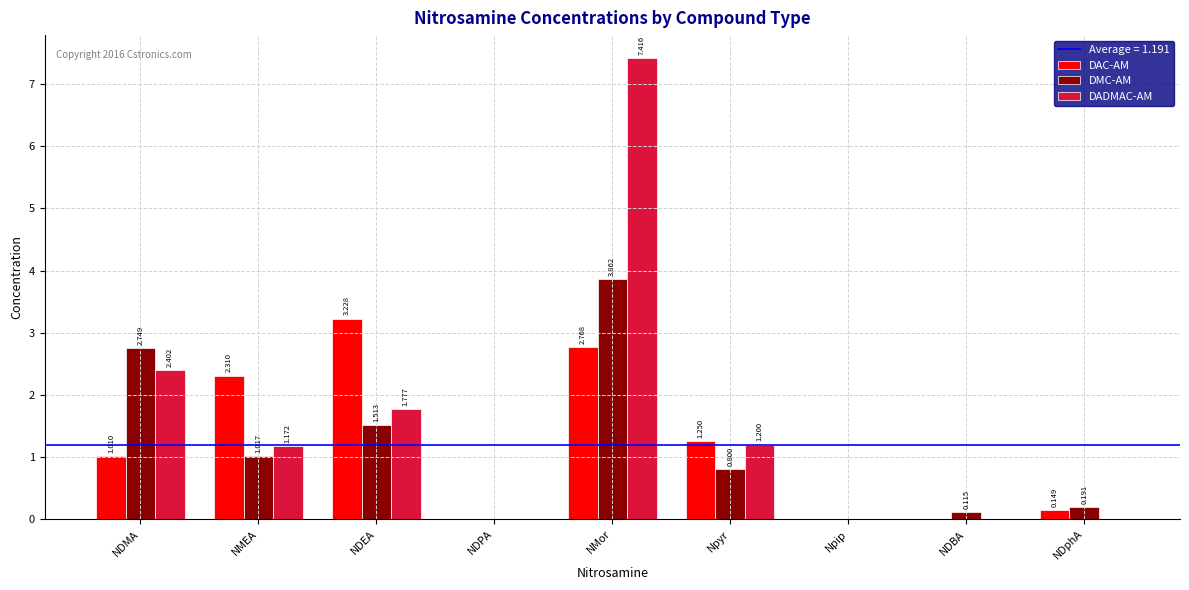

Which series changed the most between NDEA and NDBA?

DAC-AM